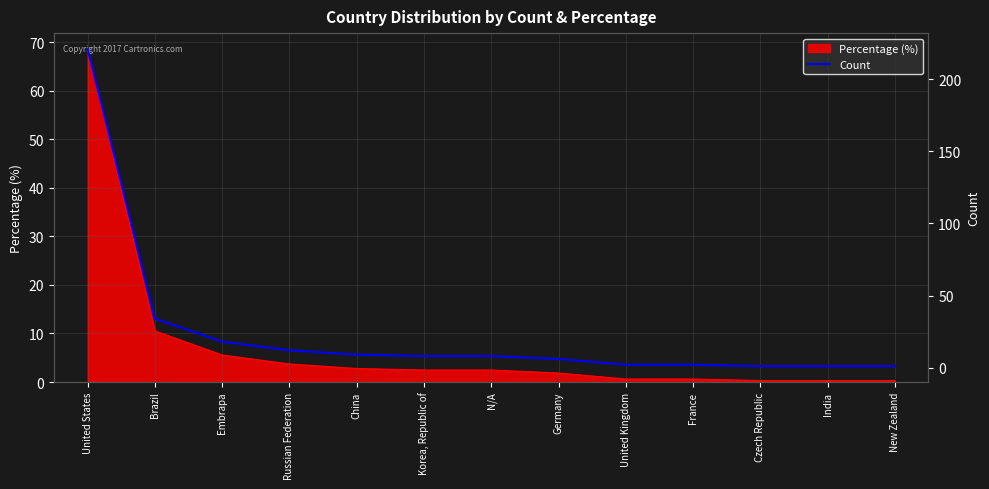

Which category has the highest value in the Percentage (%) series?

United States